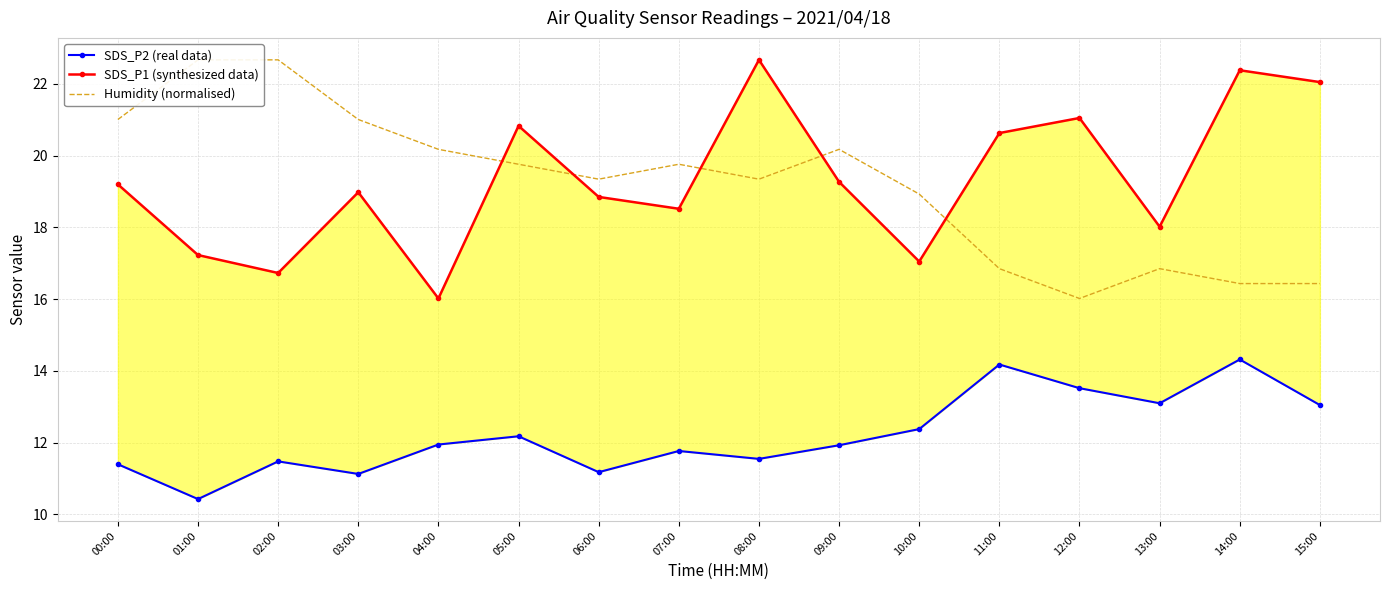

Between 07:00 and 11:00, which series saw the biggest shift?

Humidity (normalised)